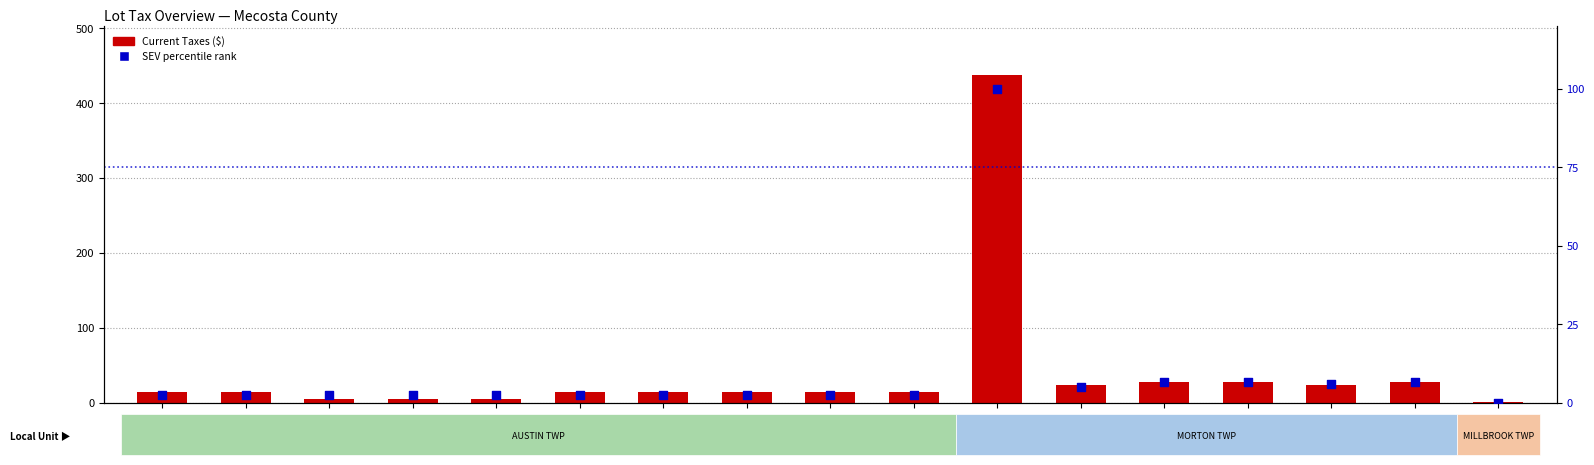

At how many categories does at least one series exceed 34?

1